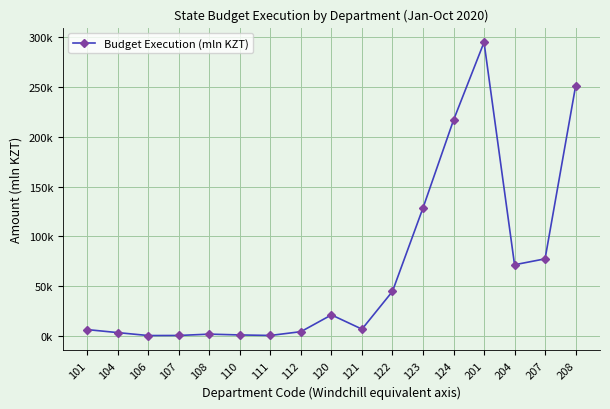

True or false: there are more than 0 points higher than both neighbors.

True